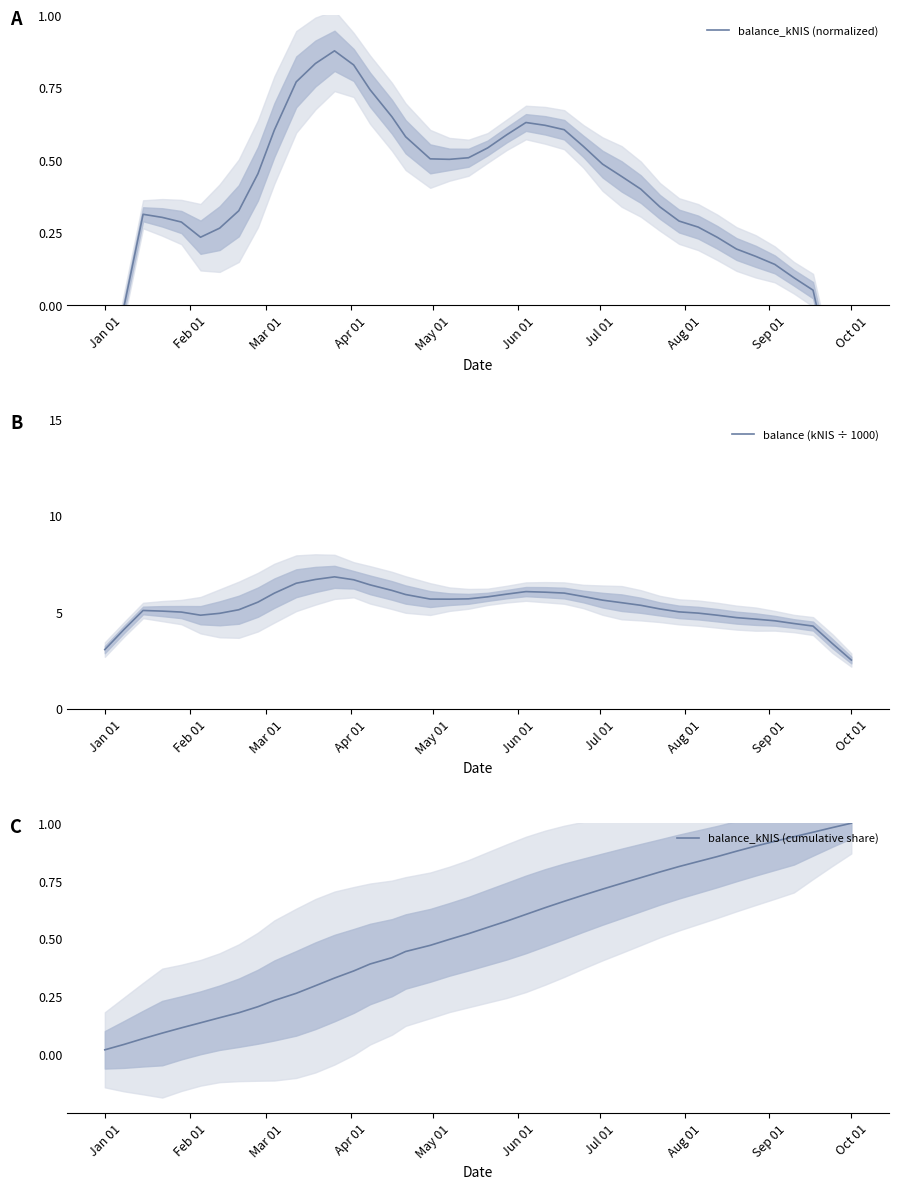

What is the lowest value of the balance (kNIS ÷ 1000) series?

2.5